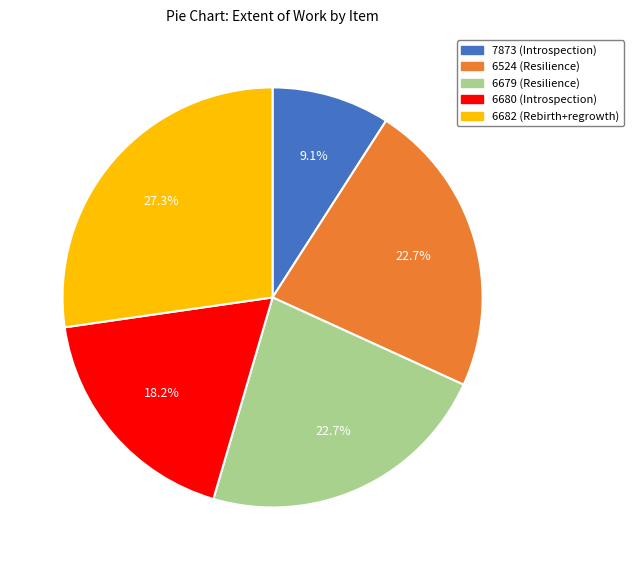

What percentage is the 6524 (Resilience) slice, to the nearest percent?

23%